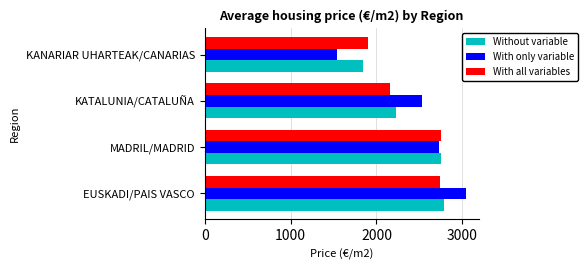

Which category has the highest value across all series?

EUSKADI/PAIS VASCO